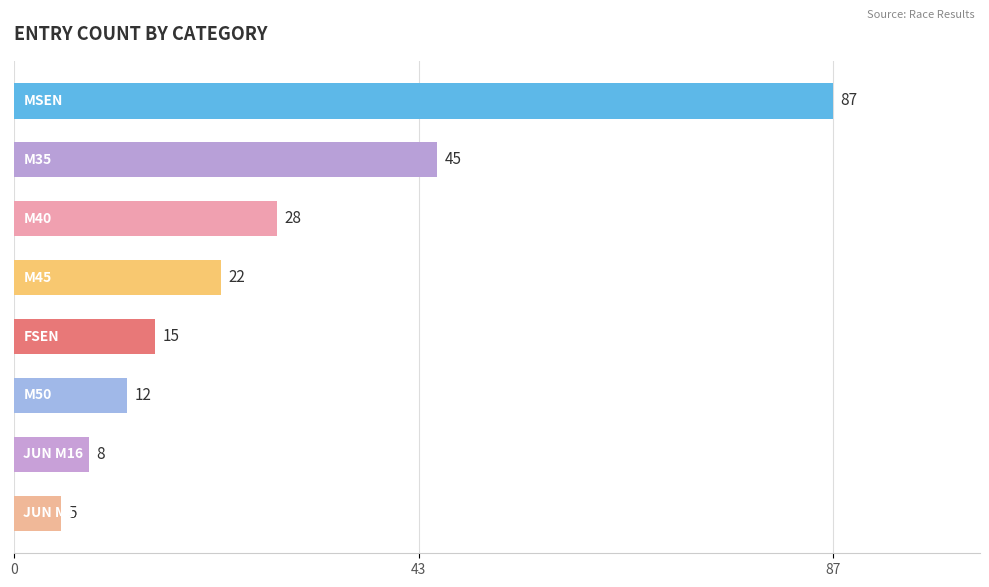

What is the value of the 5th bar from the top?

15